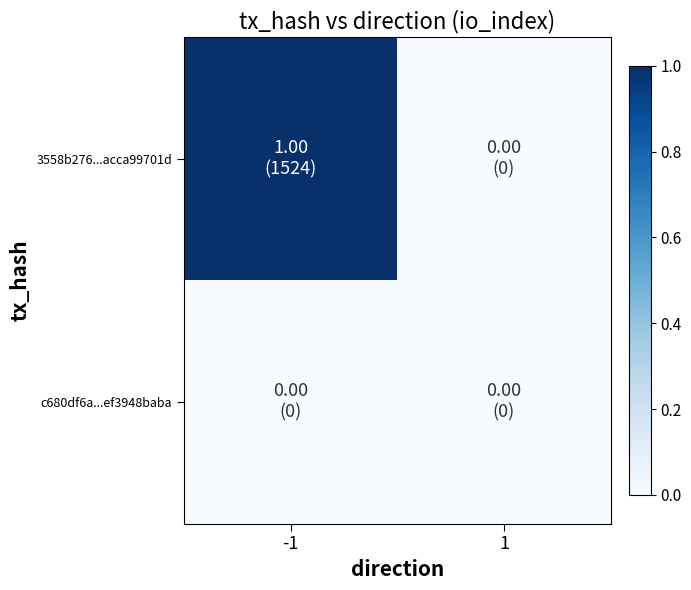

Reading left to right, extract all data points from this chart.

3558b276...acca99701d: -1=1	1=0
c680df6a...ef3948baba: -1=0	1=0